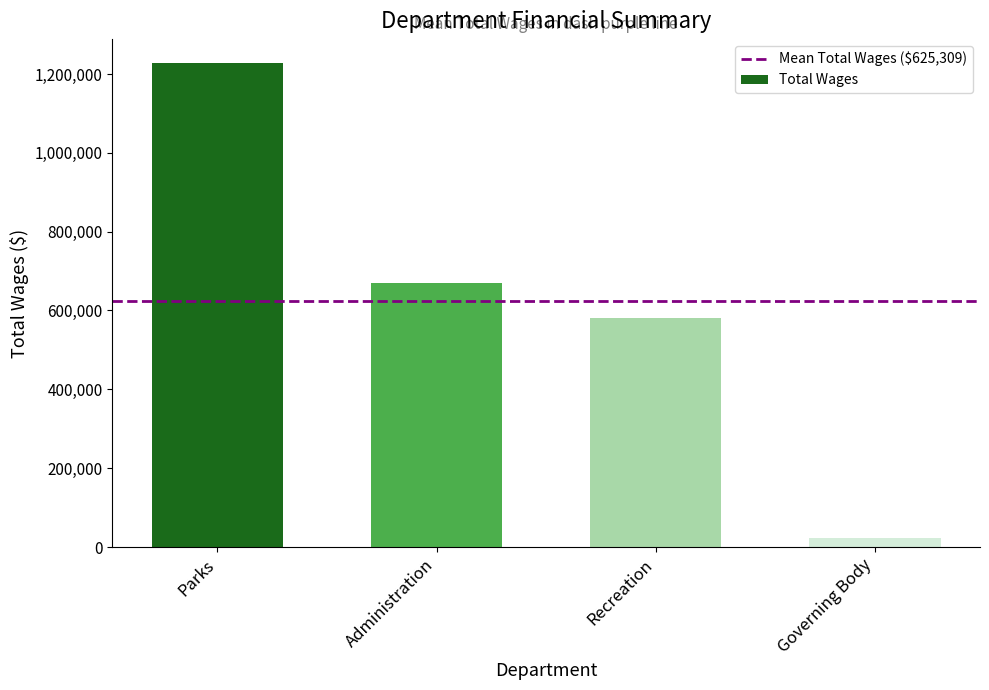

List the labels in order of value, largest first.

Parks, Administration, Recreation, Governing Body